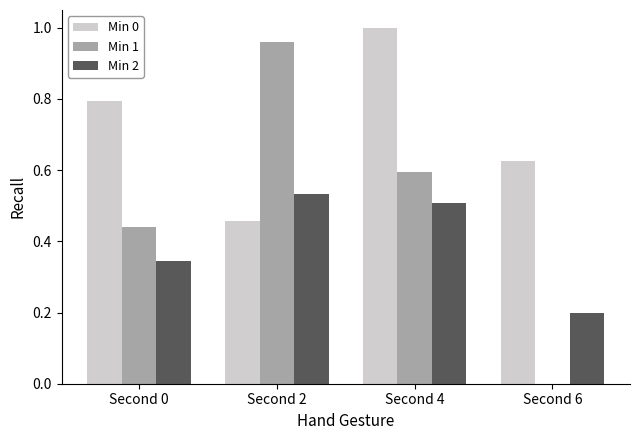

How many groups of bars are there?

4